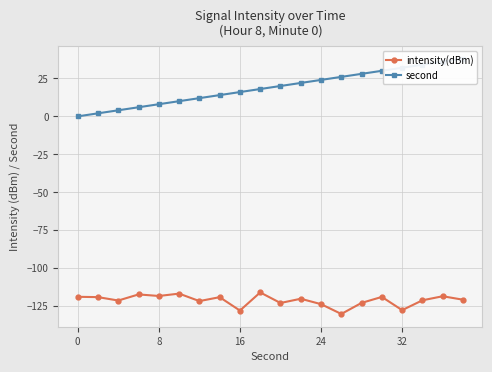

True or false: intensity(dBm) has more than 2 interior local peaks.

True